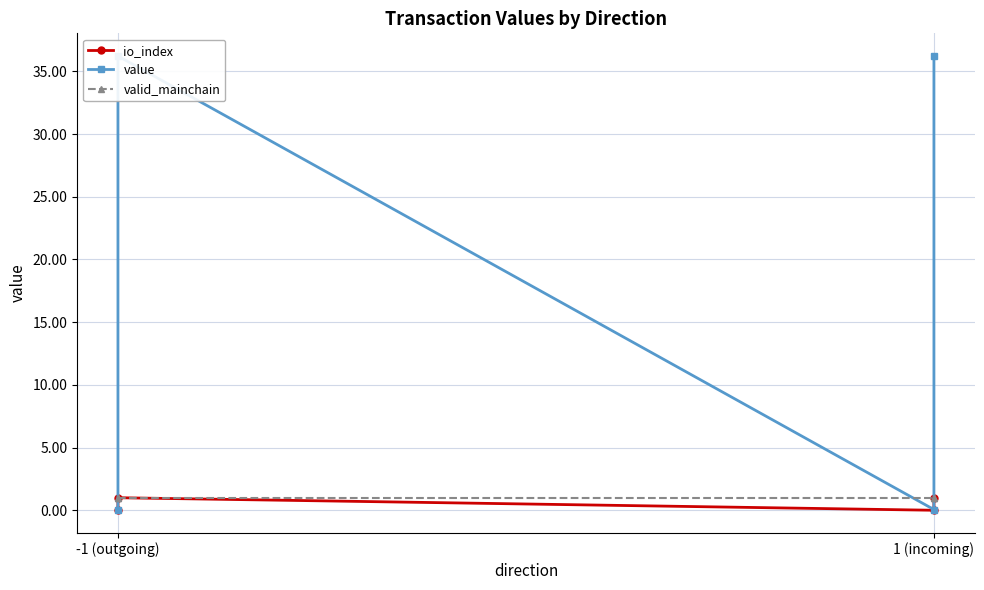

Where do value and valid_mainchain first cross each other?

-1 (outgoing) and -1 (outgoing)